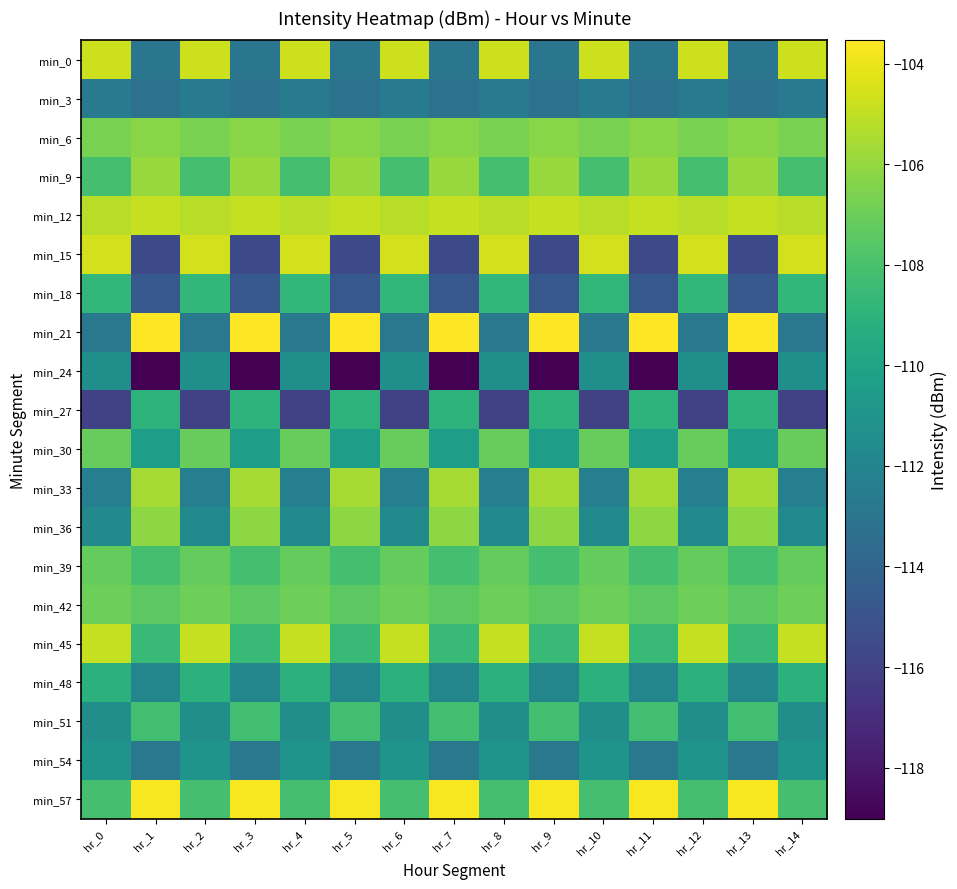

Reading left to right, transcribe all the data shown in this chart.

min_0: hr_0=-104.7	hr_1=-112.9	hr_2=-104.7	hr_3=-112.9	hr_4=-104.7	hr_5=-112.9	hr_6=-104.7	hr_7=-112.9	hr_8=-104.7	hr_9=-112.9	hr_10=-104.7	hr_11=-112.9	hr_12=-104.7	hr_13=-112.9	hr_14=-104.7
min_3: hr_0=-112.6	hr_1=-113.2	hr_2=-112.6	hr_3=-113.2	hr_4=-112.6	hr_5=-113.2	hr_6=-112.6	hr_7=-113.2	hr_8=-112.6	hr_9=-113.2	hr_10=-112.6	hr_11=-113.2	hr_12=-112.6	hr_13=-113.2	hr_14=-112.6
min_6: hr_0=-106.7	hr_1=-106.3	hr_2=-106.7	hr_3=-106.3	hr_4=-106.7	hr_5=-106.3	hr_6=-106.7	hr_7=-106.3	hr_8=-106.7	hr_9=-106.3	hr_10=-106.7	hr_11=-106.3	hr_12=-106.7	hr_13=-106.3	hr_14=-106.7
min_9: hr_0=-108.1	hr_1=-105.9	hr_2=-108.1	hr_3=-105.9	hr_4=-108.1	hr_5=-105.9	hr_6=-108.1	hr_7=-105.9	hr_8=-108.1	hr_9=-105.9	hr_10=-108.1	hr_11=-105.9	hr_12=-108.1	hr_13=-105.9	hr_14=-108.1
min_12: hr_0=-105.2	hr_1=-104.9	hr_2=-105.2	hr_3=-104.9	hr_4=-105.2	hr_5=-104.9	hr_6=-105.2	hr_7=-104.9	hr_8=-105.2	hr_9=-104.9	hr_10=-105.2	hr_11=-104.9	hr_12=-105.2	hr_13=-104.9	hr_14=-105.2
min_15: hr_0=-104.6	hr_1=-115.5	hr_2=-104.6	hr_3=-115.5	hr_4=-104.6	hr_5=-115.5	hr_6=-104.6	hr_7=-115.5	hr_8=-104.6	hr_9=-115.5	hr_10=-104.6	hr_11=-115.5	hr_12=-104.6	hr_13=-115.5	hr_14=-104.6
min_18: hr_0=-108.8	hr_1=-114.8	hr_2=-108.8	hr_3=-114.8	hr_4=-108.8	hr_5=-114.8	hr_6=-108.8	hr_7=-114.8	hr_8=-108.8	hr_9=-114.8	hr_10=-108.8	hr_11=-114.8	hr_12=-108.8	hr_13=-114.8	hr_14=-108.8
min_21: hr_0=-112.8	hr_1=-103.5	hr_2=-112.8	hr_3=-103.5	hr_4=-112.8	hr_5=-103.5	hr_6=-112.8	hr_7=-103.5	hr_8=-112.8	hr_9=-103.5	hr_10=-112.8	hr_11=-103.5	hr_12=-112.8	hr_13=-103.5	hr_14=-112.8
min_24: hr_0=-111.3	hr_1=-119.0	hr_2=-111.3	hr_3=-119.0	hr_4=-111.3	hr_5=-119.0	hr_6=-111.3	hr_7=-119.0	hr_8=-111.3	hr_9=-119.0	hr_10=-111.3	hr_11=-119.0	hr_12=-111.3	hr_13=-119.0	hr_14=-111.3
min_27: hr_0=-116.0	hr_1=-109.0	hr_2=-116.0	hr_3=-109.0	hr_4=-116.0	hr_5=-109.0	hr_6=-116.0	hr_7=-109.0	hr_8=-116.0	hr_9=-109.0	hr_10=-116.0	hr_11=-109.0	hr_12=-116.0	hr_13=-109.0	hr_14=-116.0
min_30: hr_0=-107.1	hr_1=-110.3	hr_2=-107.1	hr_3=-110.3	hr_4=-107.1	hr_5=-110.3	hr_6=-107.1	hr_7=-110.3	hr_8=-107.1	hr_9=-110.3	hr_10=-107.1	hr_11=-110.3	hr_12=-107.1	hr_13=-110.3	hr_14=-107.1
min_33: hr_0=-112.4	hr_1=-105.6	hr_2=-112.4	hr_3=-105.6	hr_4=-112.4	hr_5=-105.6	hr_6=-112.4	hr_7=-105.6	hr_8=-112.4	hr_9=-105.6	hr_10=-112.4	hr_11=-105.6	hr_12=-112.4	hr_13=-105.6	hr_14=-112.4
min_36: hr_0=-111.7	hr_1=-106.2	hr_2=-111.7	hr_3=-106.2	hr_4=-111.7	hr_5=-106.2	hr_6=-111.7	hr_7=-106.2	hr_8=-111.7	hr_9=-106.2	hr_10=-111.7	hr_11=-106.2	hr_12=-111.7	hr_13=-106.2	hr_14=-111.7
min_39: hr_0=-107.2	hr_1=-108.1	hr_2=-107.2	hr_3=-108.1	hr_4=-107.2	hr_5=-108.1	hr_6=-107.2	hr_7=-108.1	hr_8=-107.2	hr_9=-108.1	hr_10=-107.2	hr_11=-108.1	hr_12=-107.2	hr_13=-108.1	hr_14=-107.2
min_42: hr_0=-106.9	hr_1=-107.4	hr_2=-106.9	hr_3=-107.4	hr_4=-106.9	hr_5=-107.4	hr_6=-106.9	hr_7=-107.4	hr_8=-106.9	hr_9=-107.4	hr_10=-106.9	hr_11=-107.4	hr_12=-106.9	hr_13=-107.4	hr_14=-106.9
min_45: hr_0=-104.9	hr_1=-108.5	hr_2=-104.9	hr_3=-108.5	hr_4=-104.9	hr_5=-108.5	hr_6=-104.9	hr_7=-108.5	hr_8=-104.9	hr_9=-108.5	hr_10=-104.9	hr_11=-108.5	hr_12=-104.9	hr_13=-108.5	hr_14=-104.9
min_48: hr_0=-109.1	hr_1=-111.9	hr_2=-109.1	hr_3=-111.9	hr_4=-109.1	hr_5=-111.9	hr_6=-109.1	hr_7=-111.9	hr_8=-109.1	hr_9=-111.9	hr_10=-109.1	hr_11=-111.9	hr_12=-109.1	hr_13=-111.9	hr_14=-109.1
min_51: hr_0=-111.4	hr_1=-108.2	hr_2=-111.4	hr_3=-108.2	hr_4=-111.4	hr_5=-108.2	hr_6=-111.4	hr_7=-108.2	hr_8=-111.4	hr_9=-108.2	hr_10=-111.4	hr_11=-108.2	hr_12=-111.4	hr_13=-108.2	hr_14=-111.4
min_54: hr_0=-111.0	hr_1=-112.8	hr_2=-111.0	hr_3=-112.8	hr_4=-111.0	hr_5=-112.8	hr_6=-111.0	hr_7=-112.8	hr_8=-111.0	hr_9=-112.8	hr_10=-111.0	hr_11=-112.8	hr_12=-111.0	hr_13=-112.8	hr_14=-111.0
min_57: hr_0=-108.1	hr_1=-103.7	hr_2=-108.1	hr_3=-103.7	hr_4=-108.1	hr_5=-103.7	hr_6=-108.1	hr_7=-103.7	hr_8=-108.1	hr_9=-103.7	hr_10=-108.1	hr_11=-103.7	hr_12=-108.1	hr_13=-103.7	hr_14=-108.1